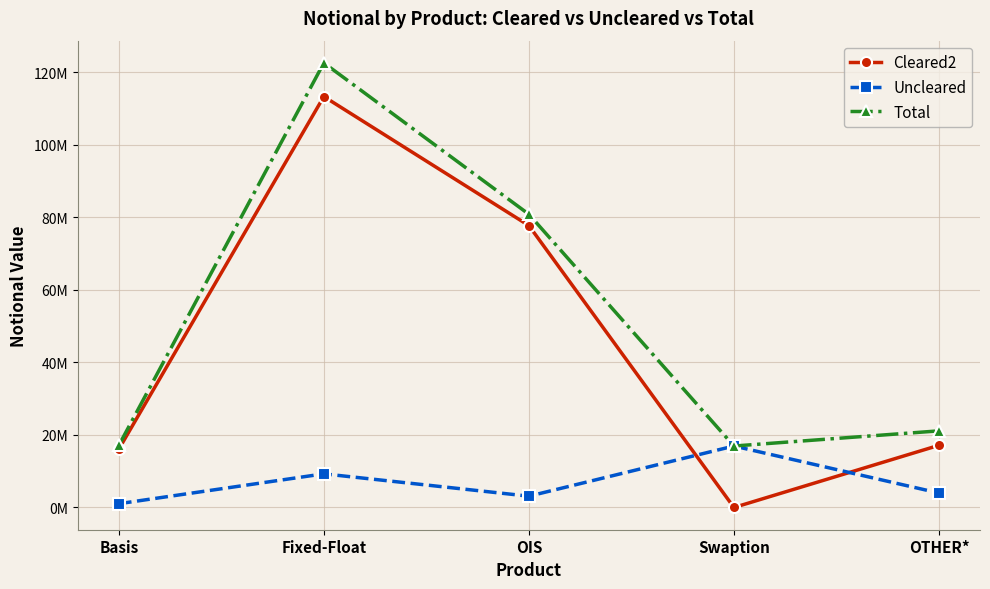

What is the label of the 5th point from the right?

Basis